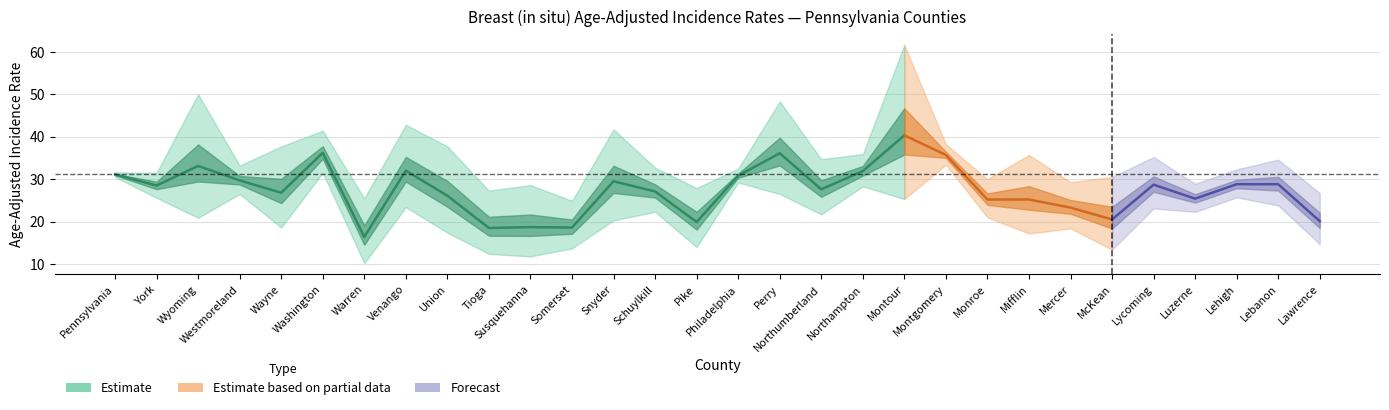

Count the number of data series in this chart.

3